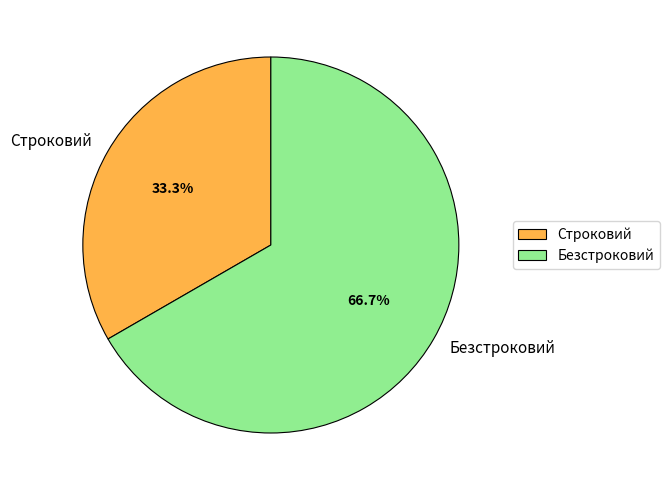

To the nearest percent, what percentage of the pie is Строковий?

33%